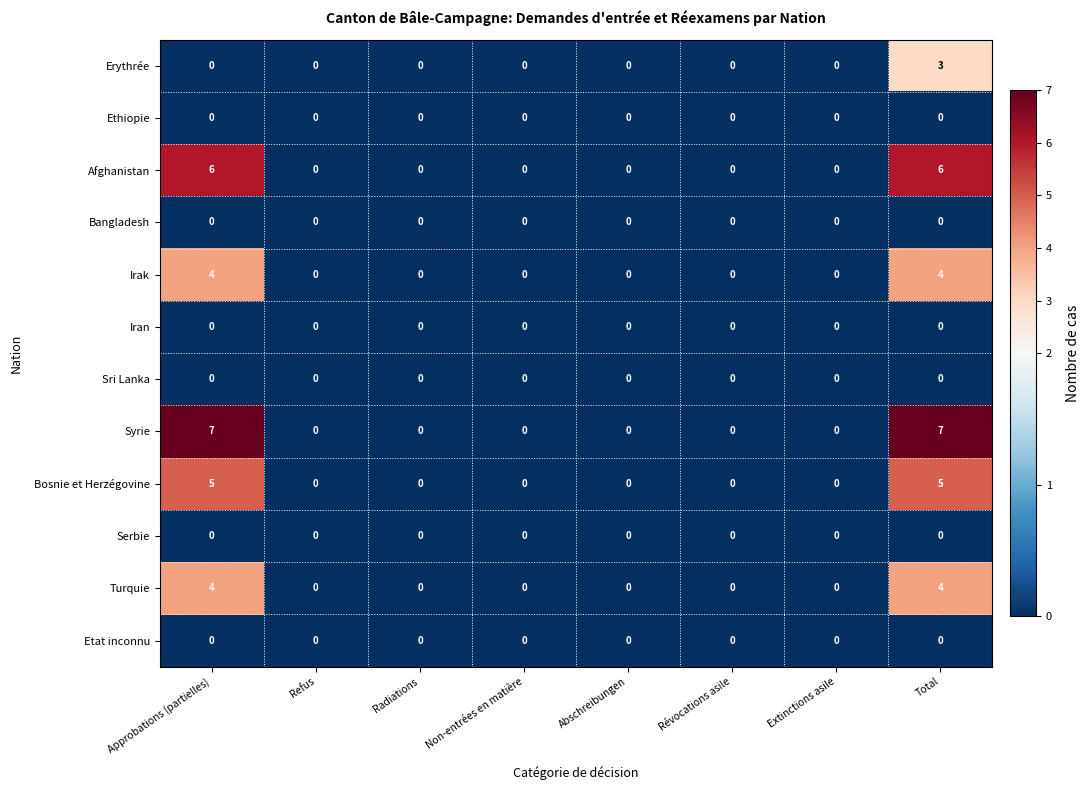

How many data points does each series have?

8